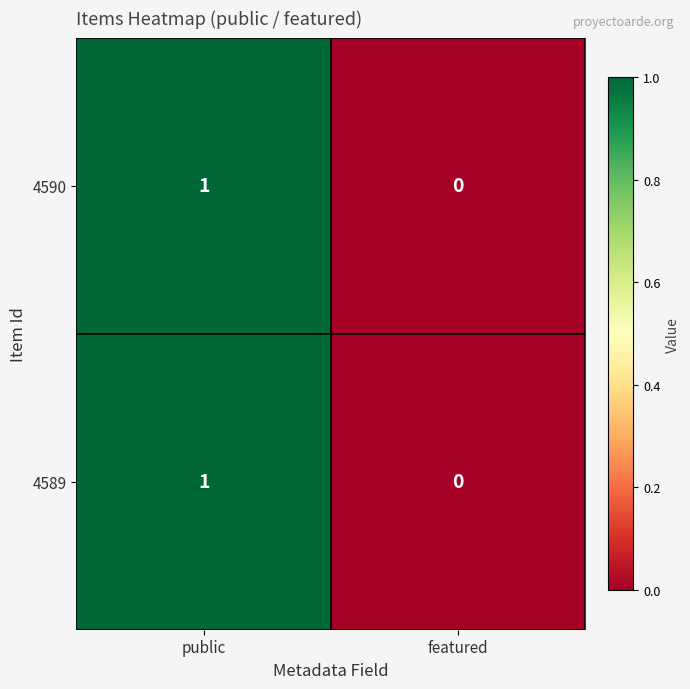

True or false: 4590 has a value of 2 at public.

False